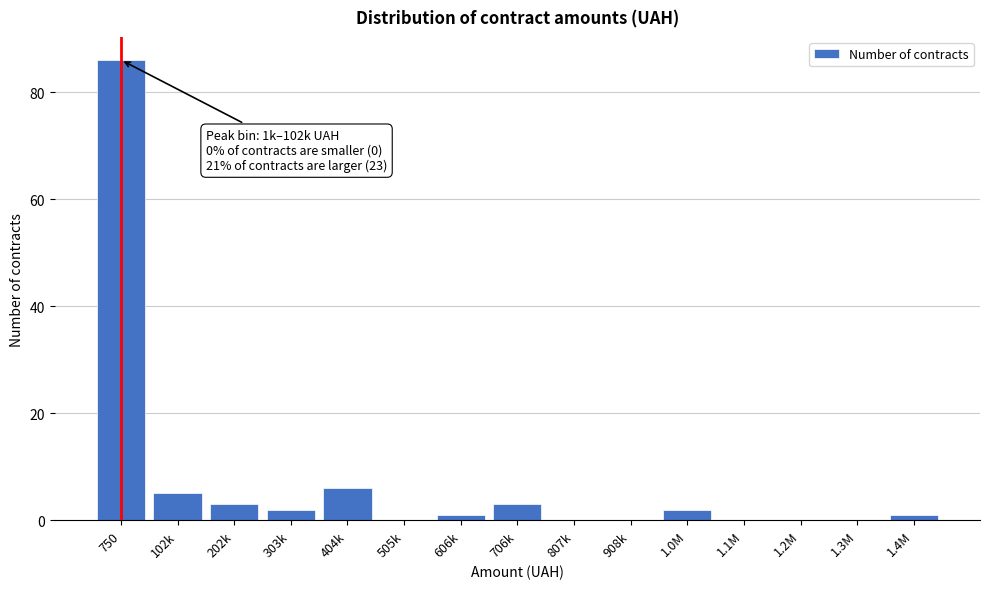

Reading left to right, list all the values displayed in this chart.

750=86	102k=5	202k=3	303k=2	404k=6	505k=0	606k=1	706k=3	807k=0	908k=0	1.0M=2	1.1M=0	1.2M=0	1.3M=0	1.4M=1